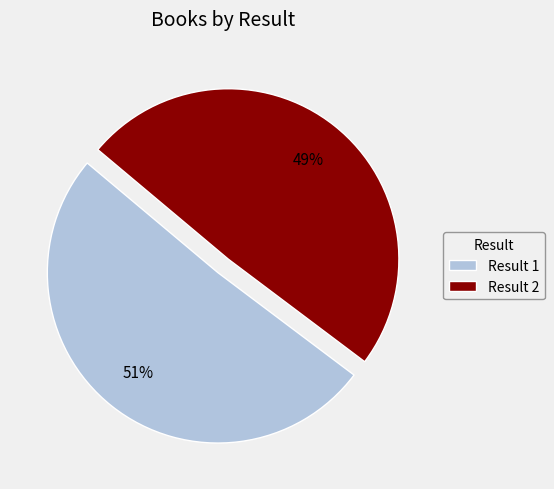

Which category has the biggest portion of the pie?

Result 1